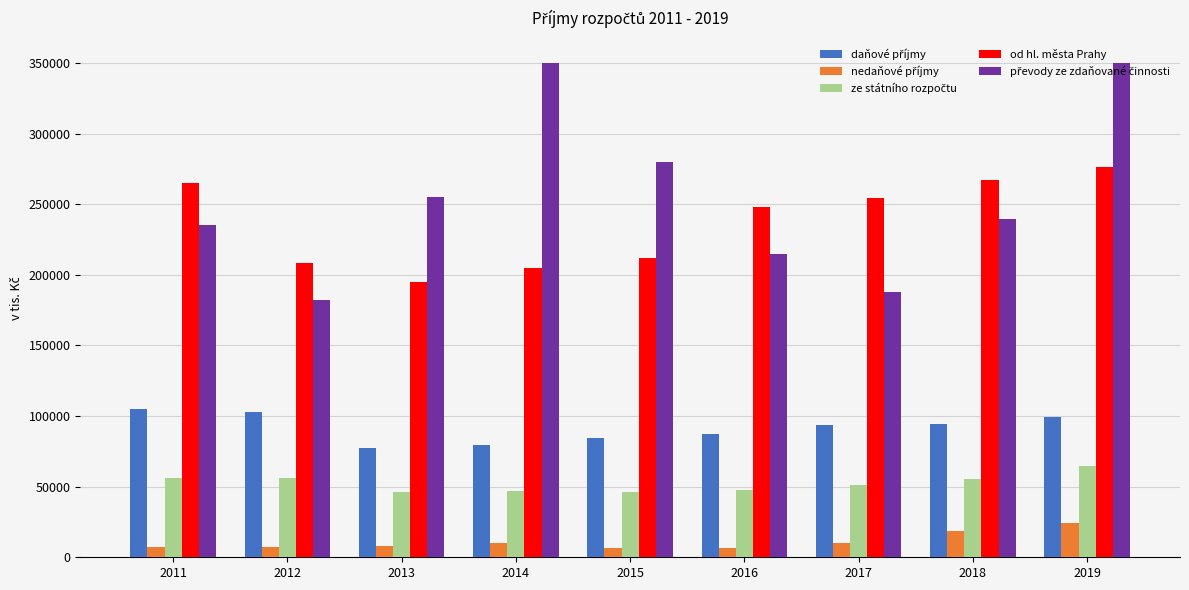

At how many categories does at least one series exceed 199553?

9